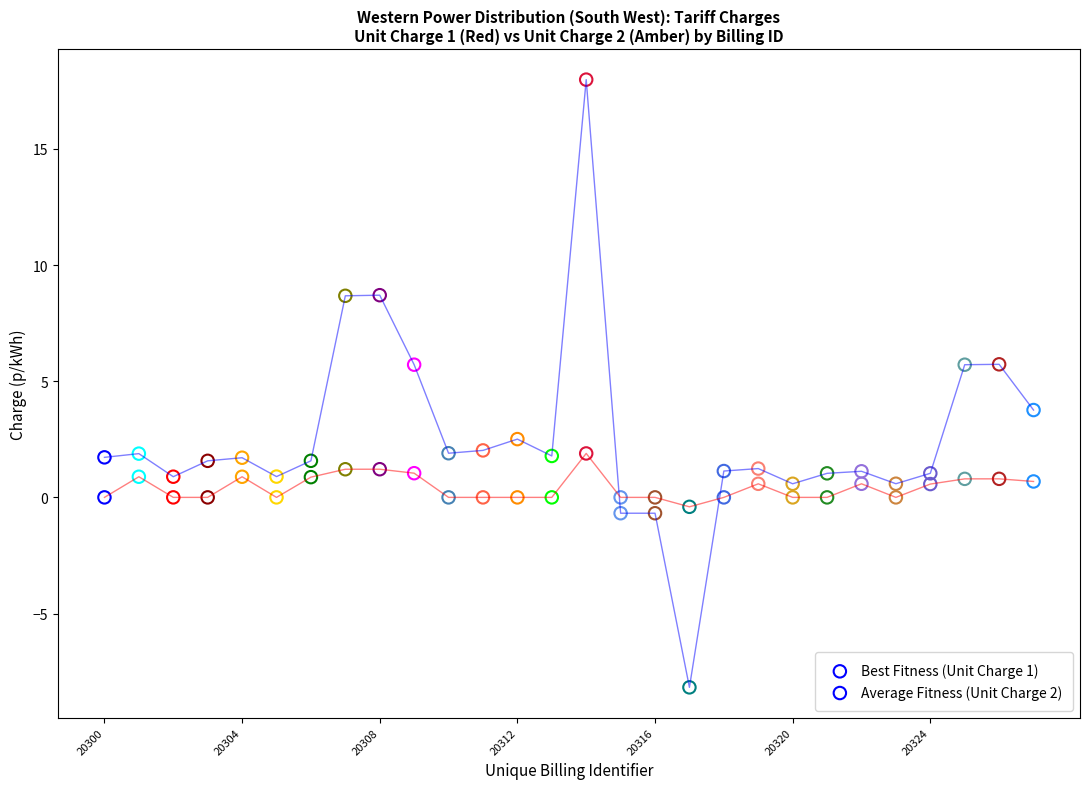

Which series has the largest Y range (max minus min)?

Best Fitness (Unit Charge 1)